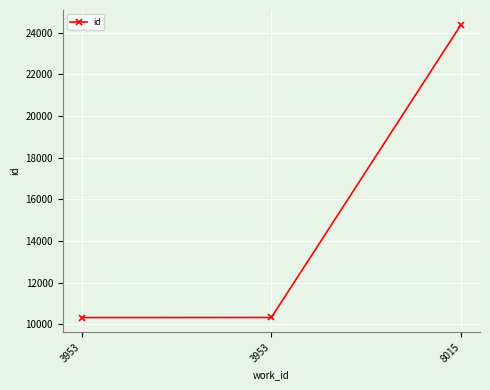

Which label corresponds to the largest value in the chart?

8015